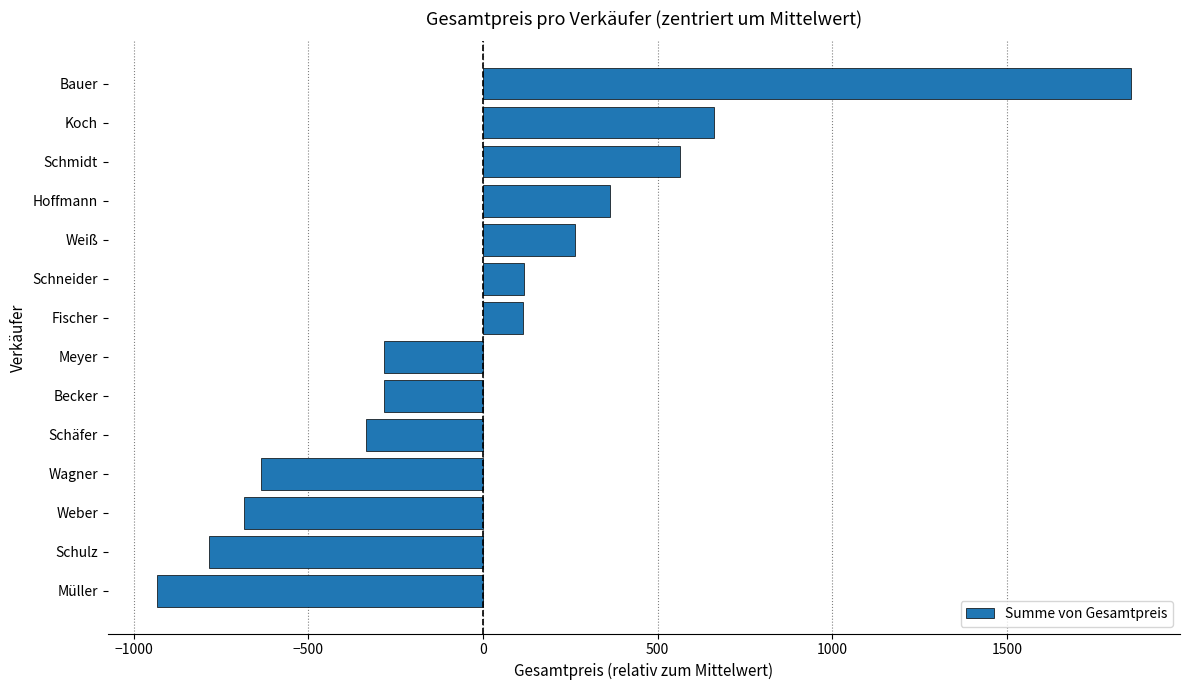

Which label corresponds to the smallest value in the chart?

Müller